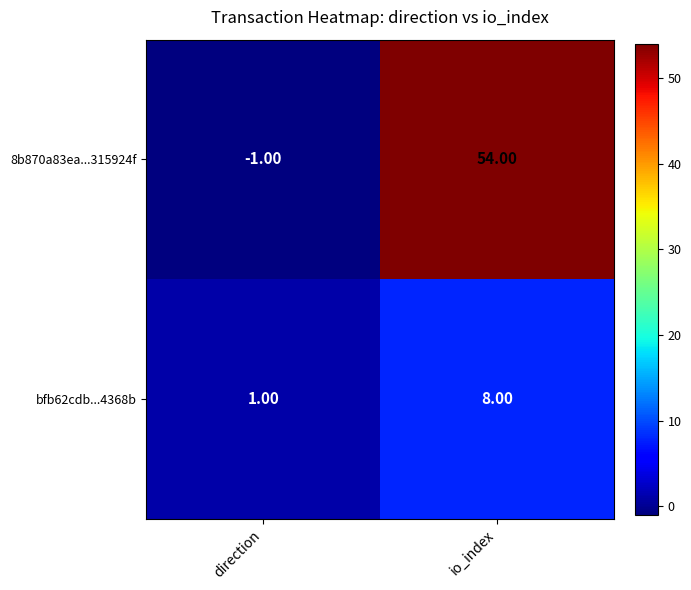

Where is 8b870a83ea...315924f nearest to the value 26?

direction